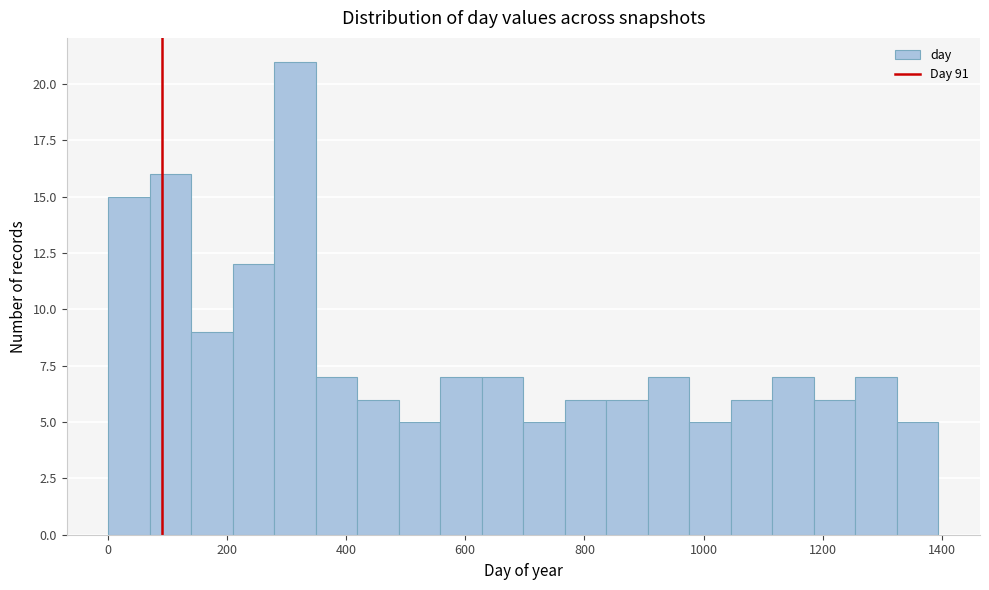

Around what value on the x-axis is the tallest bar? Give the approximate position of its centre, as read against the axis.

320